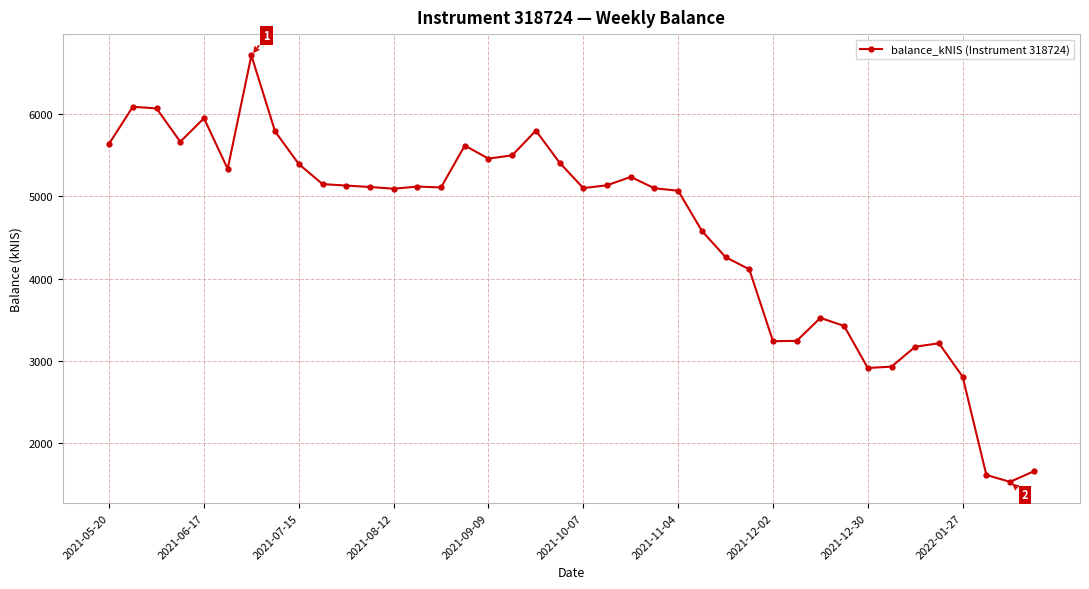

What is the minimum value shown in the chart?

1532.5